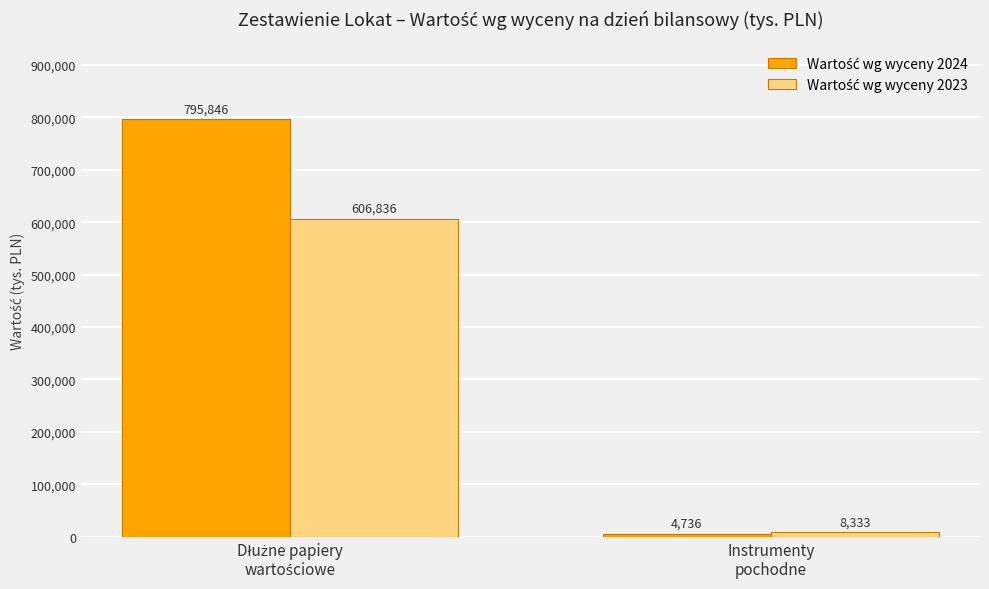

How many bars are there in each group?

2